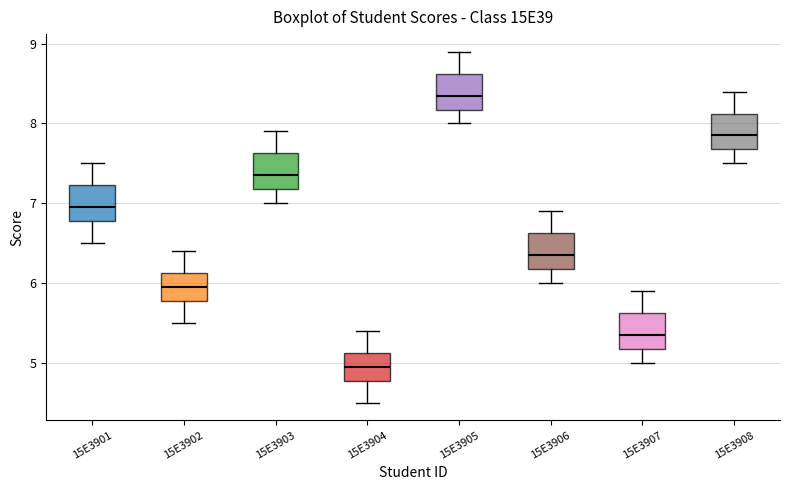

Reading left to right, read every box against the y-axis: the position of its median line, the range the box covers, and the ends of its whiskers. The values are not printed on the chart, so give them approximately, as read against the axis.

15E3901: median 7.0, box 6.8 to 7.2, whiskers 6.5 to 7.5
15E3902: median 6.0, box 5.8 to 6.1, whiskers 5.5 to 6.4
15E3903: median 7.4, box 7.2 to 7.6, whiskers 7.0 to 7.9
15E3904: median 5.0, box 4.8 to 5.1, whiskers 4.5 to 5.4
15E3905: median 8.4, box 8.2 to 8.6, whiskers 8.0 to 8.9
15E3906: median 6.4, box 6.2 to 6.6, whiskers 6.0 to 6.9
15E3907: median 5.4, box 5.2 to 5.6, whiskers 5.0 to 5.9
15E3908: median 7.9, box 7.7 to 8.1, whiskers 7.5 to 8.4